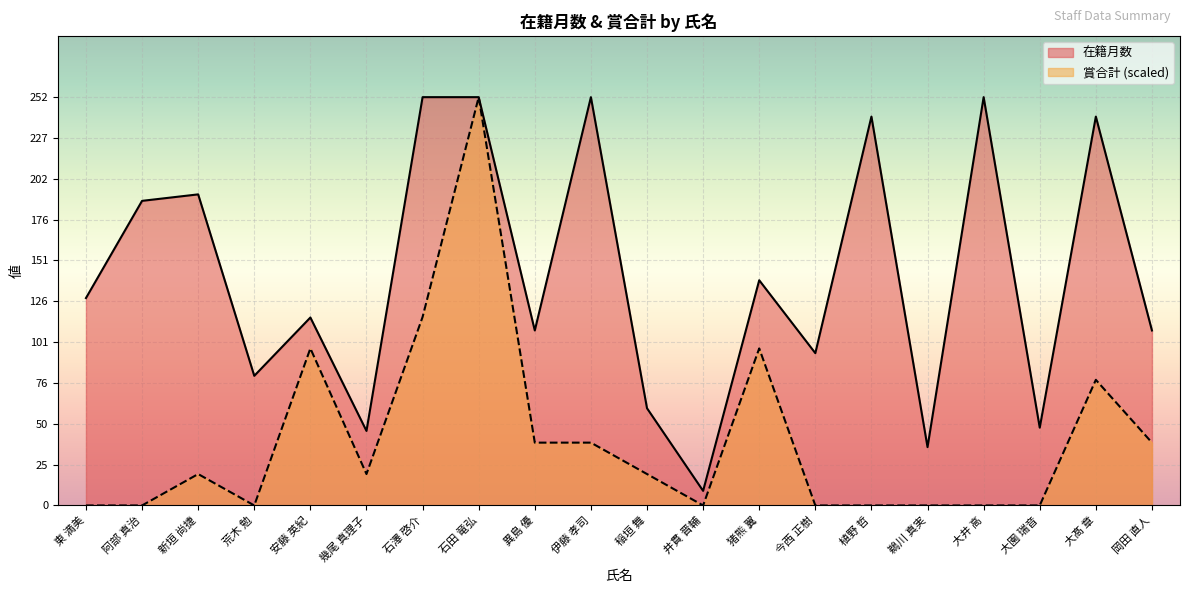

Rank the series by their maximum value, from highest to lowest.

在籍月数, 賞合計